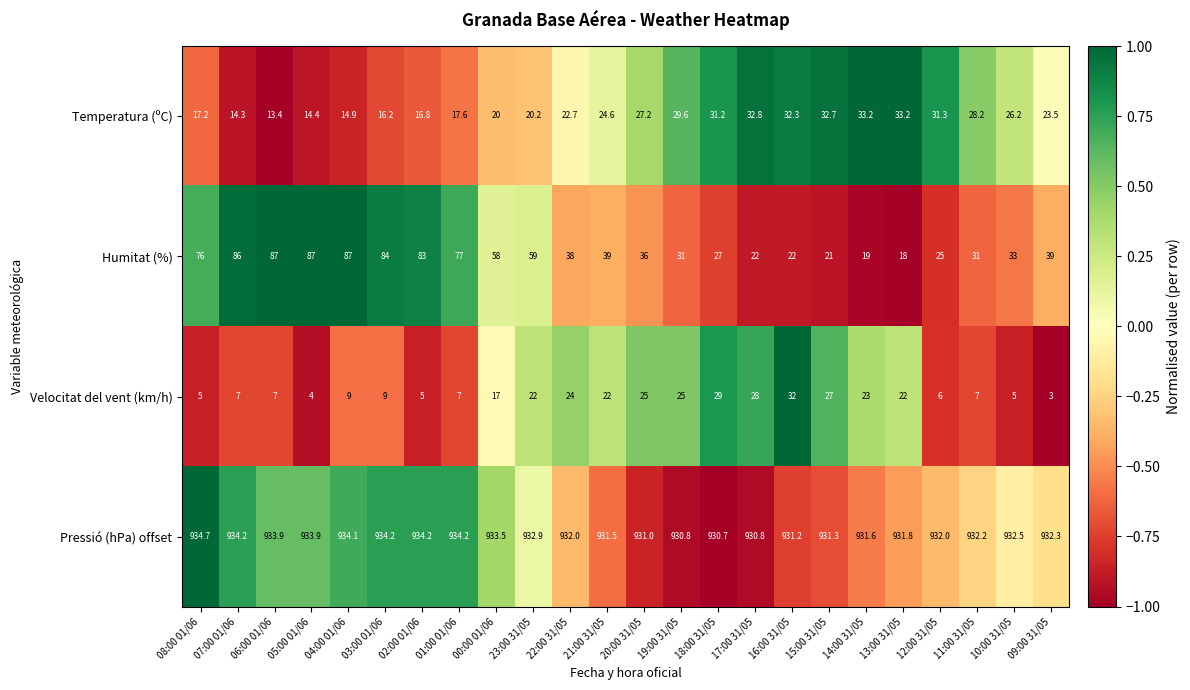

True or false: Temperatura (ºC) has a value of 19.6 at 16:00 31/05.

False